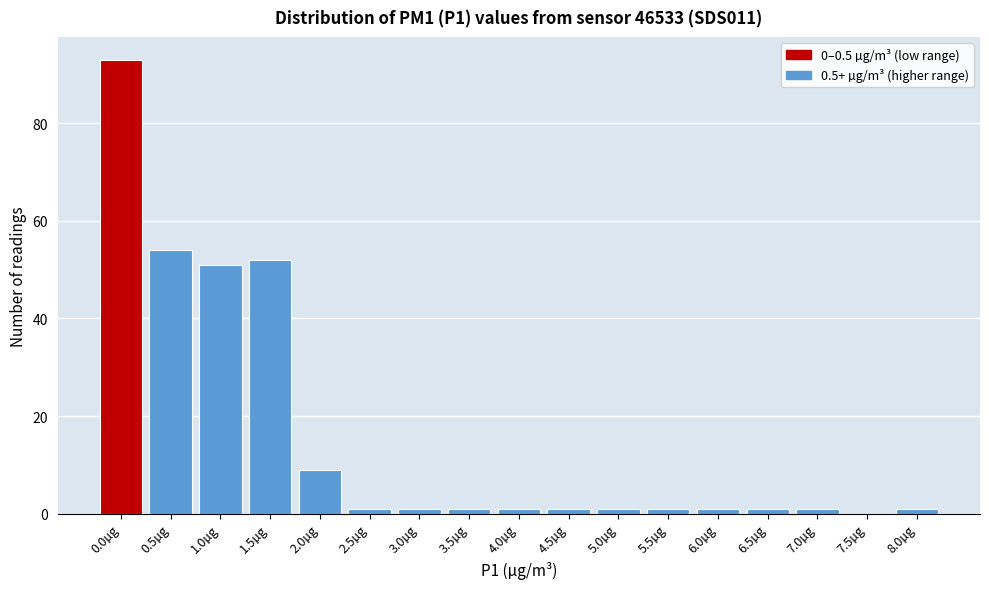

Reading left to right, transcribe all the data shown in this chart.

0.0µg=93	0.5µg=54	1.0µg=51	1.5µg=52	2.0µg=9	2.5µg=1	3.0µg=1	3.5µg=1	4.0µg=1	4.5µg=1	5.0µg=1	5.5µg=1	6.0µg=1	6.5µg=1	7.0µg=1	7.5µg=0	8.0µg=1